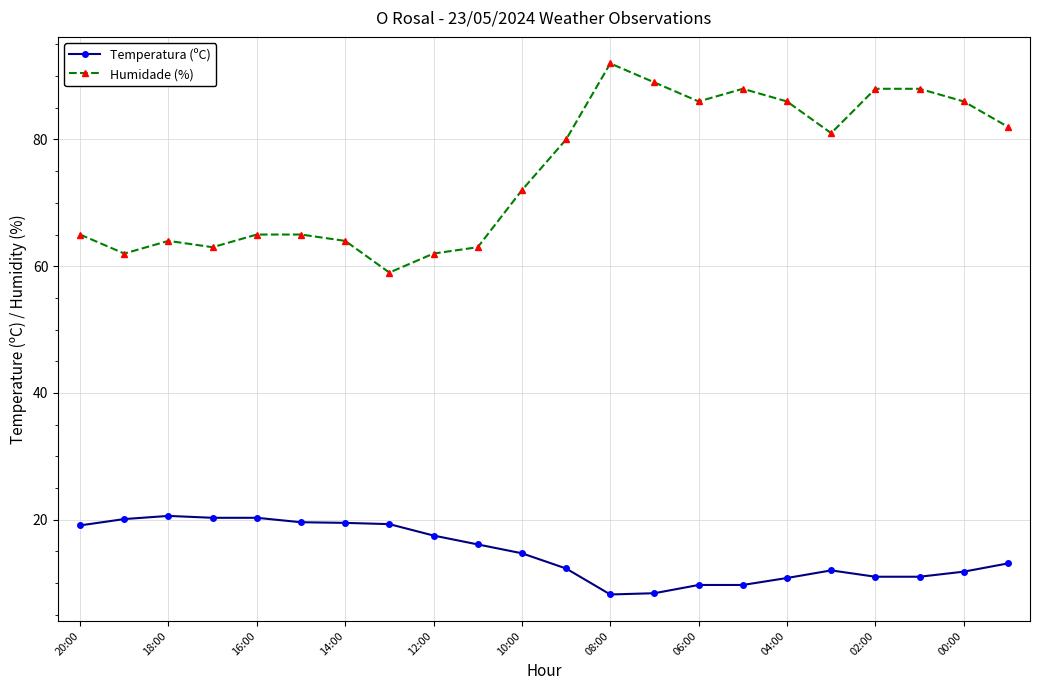

Rank the series by their maximum value, from lowest to highest.

Temperatura (ºC), Humidade (%)